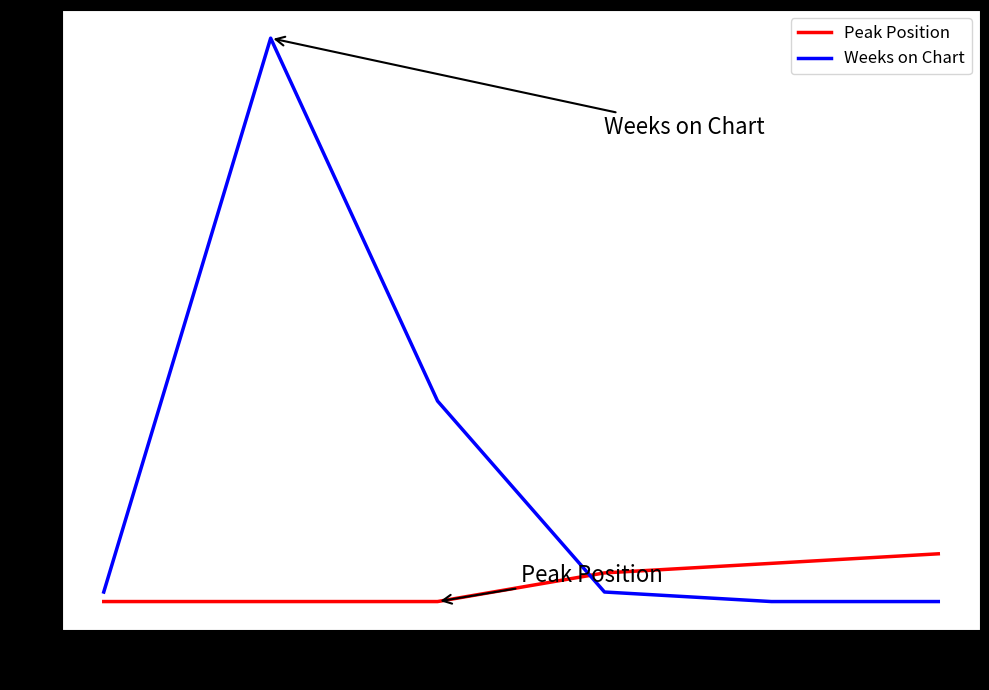

After their last crossing, which series has the higher values: Weeks on Chart or Peak Position?

Peak Position